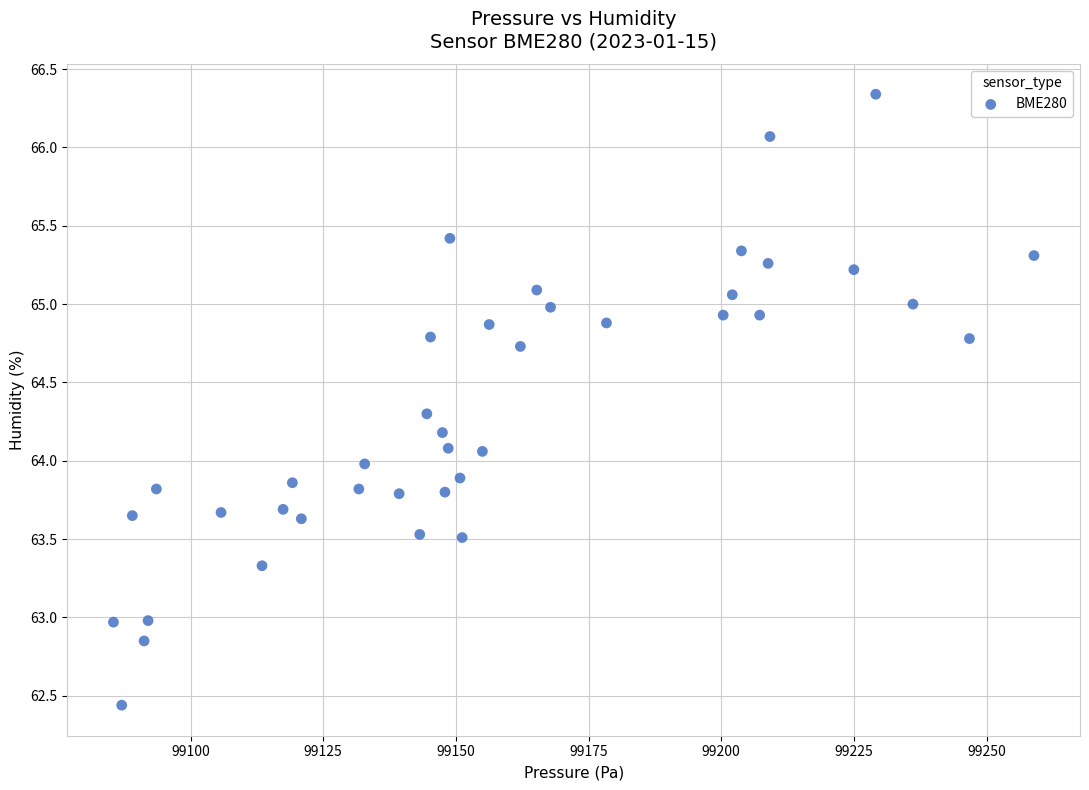

What is the range of X values (max minus min)?

173.5